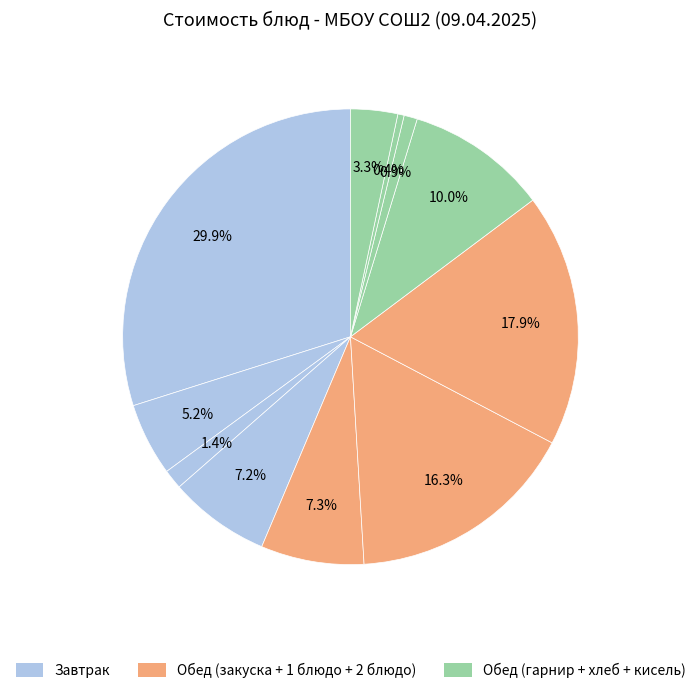

How many segments does this pie chart have?

11